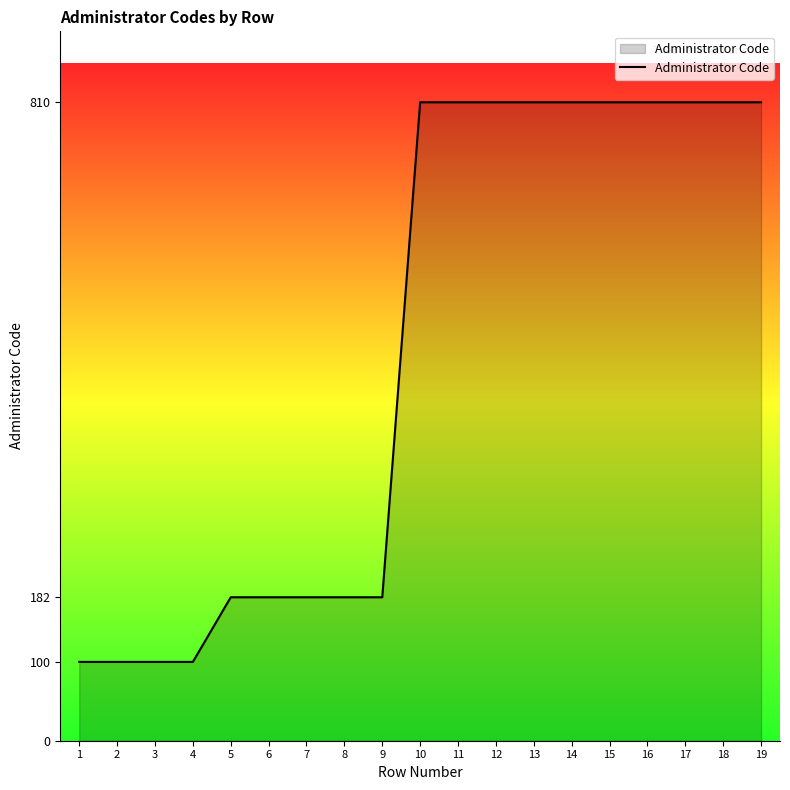

What is the minimum value shown in the chart?

100